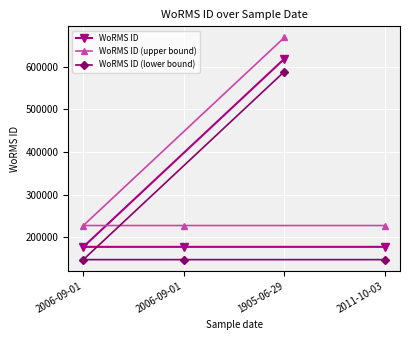

What is the smallest value displayed?

147595